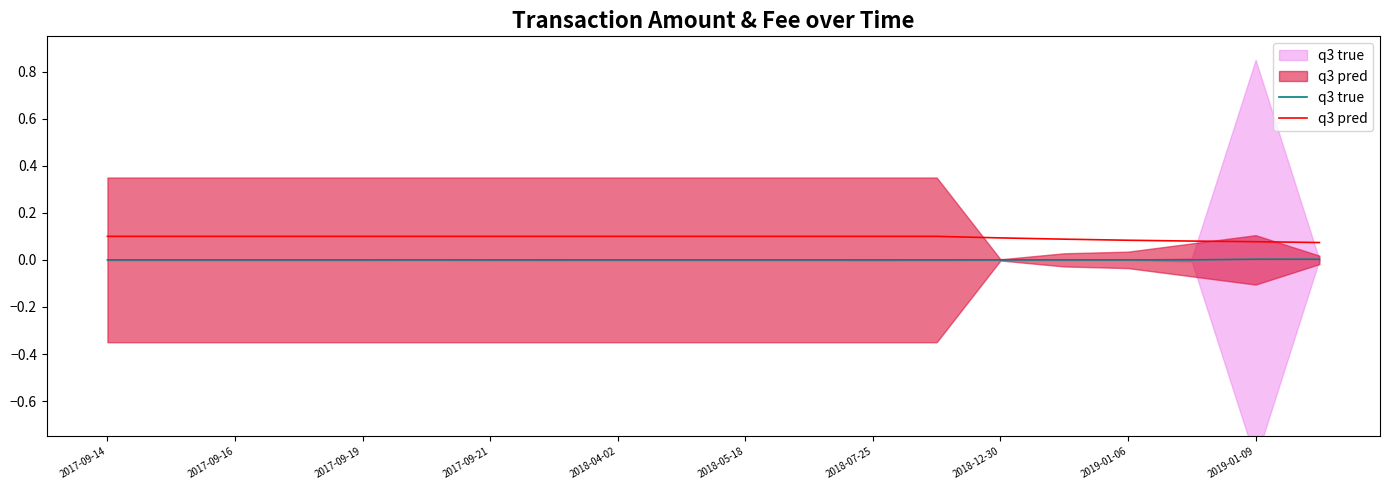

Does the chart display data point markers on the line(s)?

No